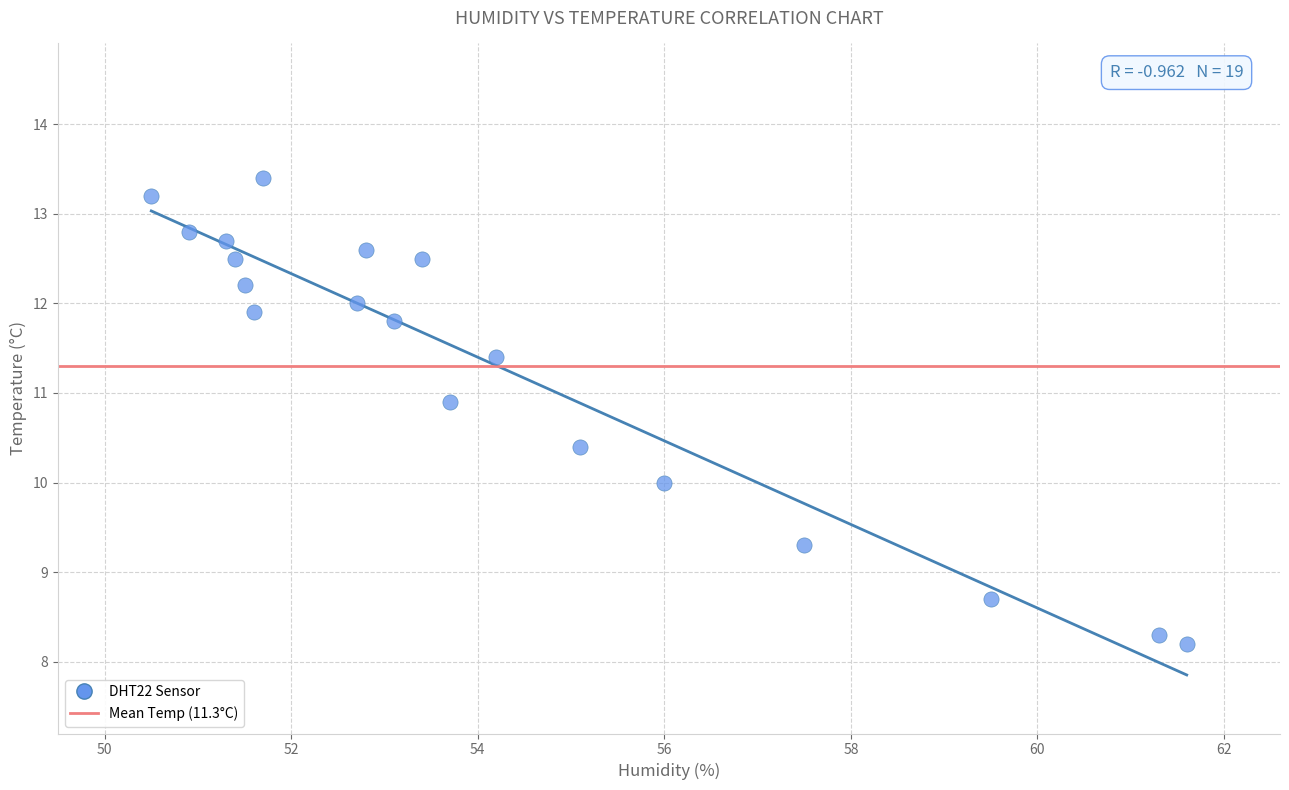

What is the range of Y values (max minus min)?

5.2